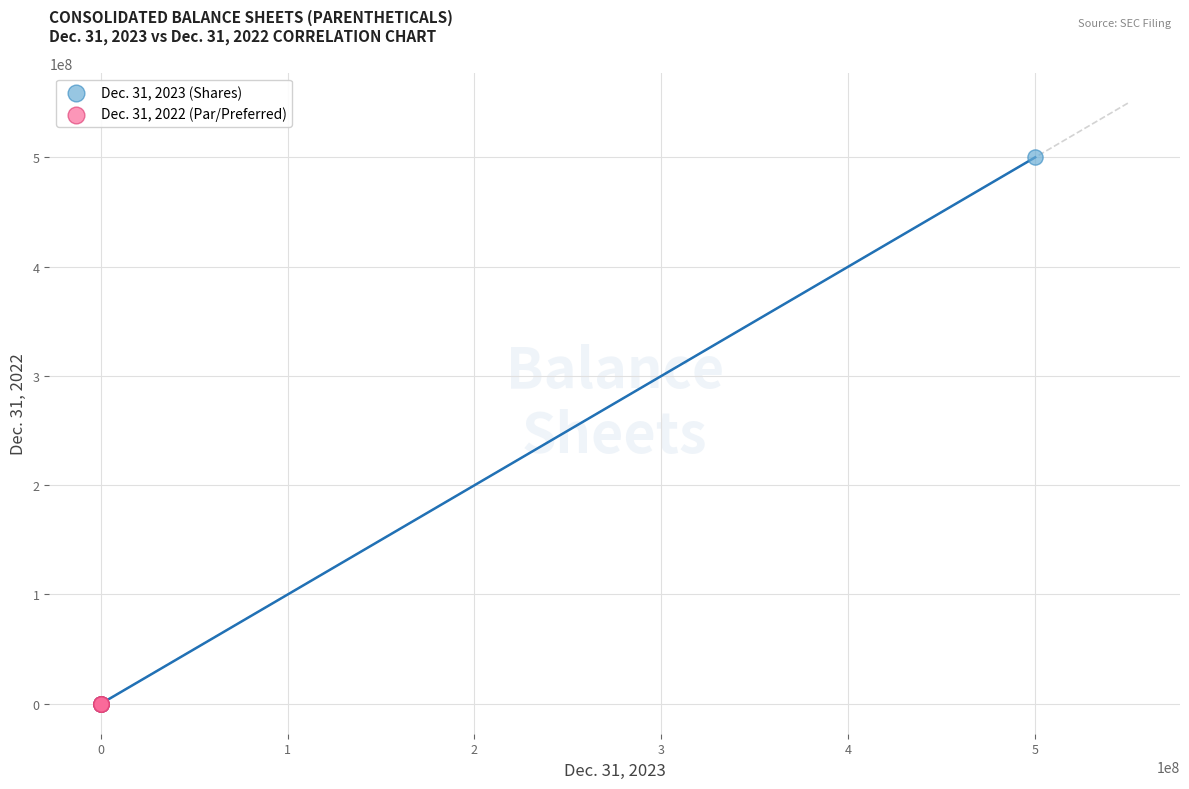

Which series has the largest Y range (max minus min)?

Dec. 31, 2023 (Shares)